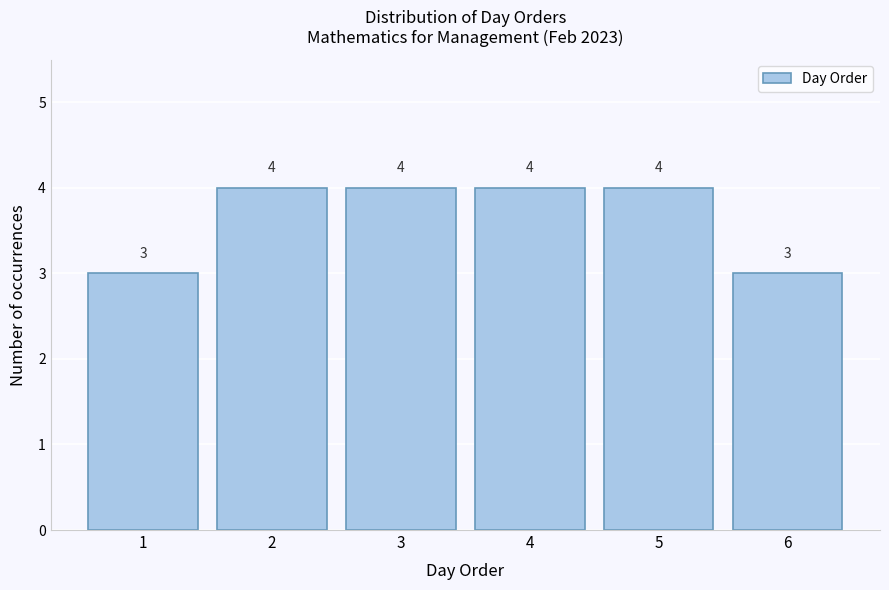

Reading left to right, list every bar in this chart as the range it spans on the x-axis followed by its height.

0.5 to 1.5: 3
1.5 to 2.5: 4
2.5 to 3.5: 4
3.5 to 4.5: 4
4.5 to 5.5: 4
5.5 to 6.5: 3